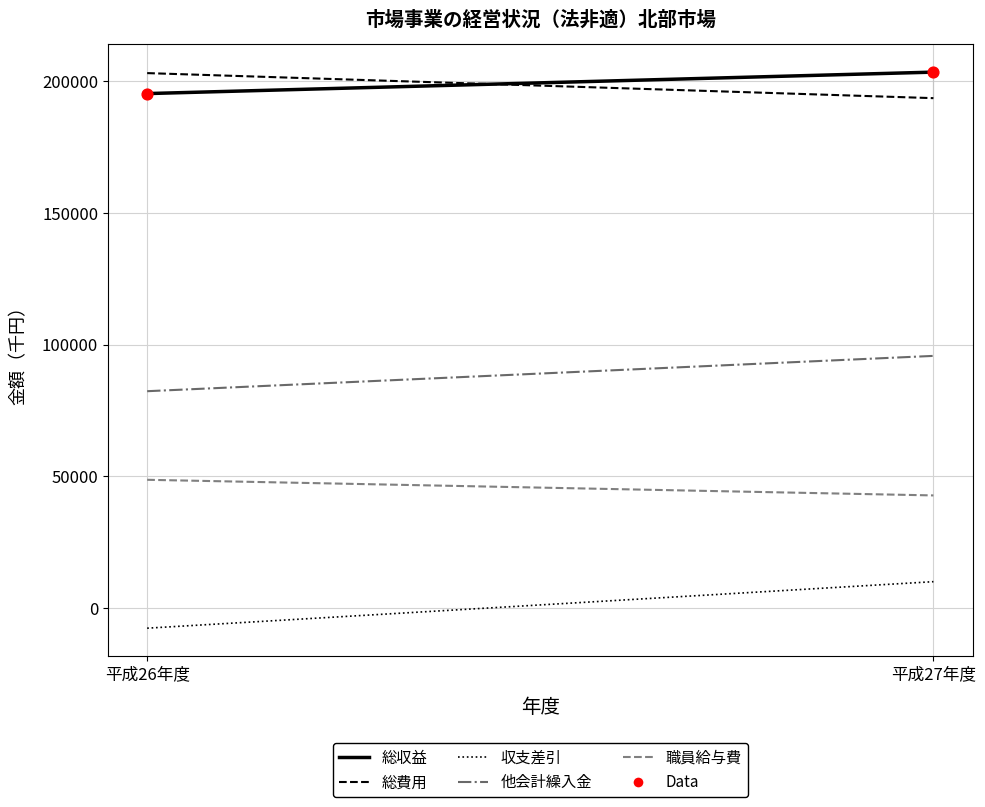

What is the average Y value?

199448